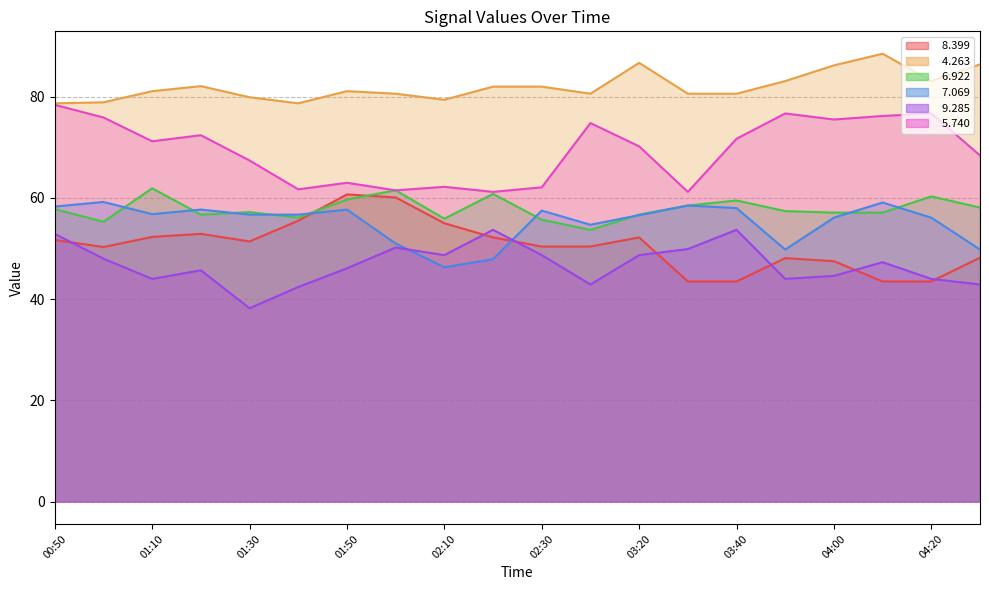

What is the sum of the   5.740 values at 02:30 and 04:00?

137.6